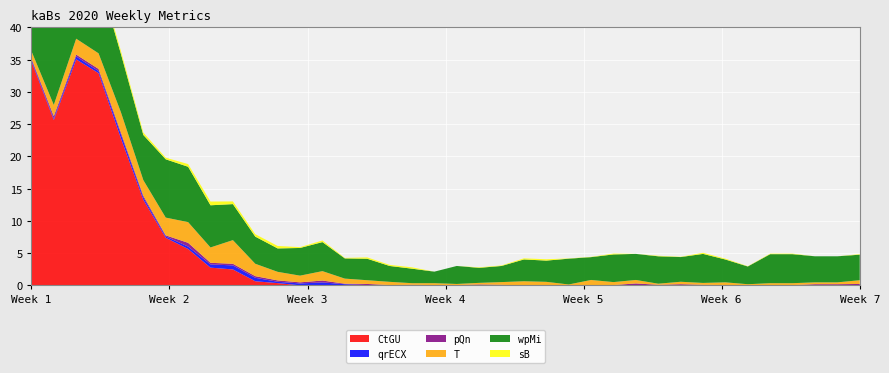

Reading left to right, list all the values displayed in this chart.

CtGU: 1=34.7	2=25.6	3=35.0	4=32.9	5=22.8	6=13.3	7=7.4	8=5.6	9=2.7	10=2.5	11=0.6	12=0.3	13=0.0	14=0.0	15=0.0	16=0.0	17=0.0	18=0.0	19=0.0	20=0.0	21=0.0	22=0.0	23=0.0	24=0.0	25=0.0	26=0.0	27=0.0	28=0.0	29=0.0	30=0.0	31=0.0	32=0.0	33=0.0	34=0.0	35=0.0	36=0.0	37=0.0	38=0.0
qrECX: 1=0.2	2=0.2	3=0.5	4=0.3	5=0.6	6=0.4	7=0.2	8=0.4	9=0.5	10=0.6	11=0.5	12=0.2	13=0.3	14=0.4	15=0.2	16=0.0	17=0.0	18=0.0	19=0.0	20=0.0	21=0.0	22=0.0	23=0.0	24=0.0	25=0.0	26=0.0	27=0.0	28=0.0	29=0.0	30=0.0	31=0.0	32=0.0	33=0.0	34=0.0	35=0.0	36=0.0	37=0.0	38=0.0
pQn: 1=0.2	2=0.4	3=0.3	4=0.3	5=0.3	6=0.2	7=0.2	8=0.6	9=0.2	10=0.2	11=0.2	12=0.2	13=0.2	14=0.3	15=0.1	16=0.2	17=0.0	18=0.0	19=0.0	20=0.0	21=0.1	22=0.1	23=0.0	24=0.0	25=0.0	26=0.0	27=0.0	28=0.3	29=0.1	30=0.2	31=0.1	32=0.0	33=0.0	34=0.0	35=0.0	36=0.2	37=0.2	38=0.2
T: 1=1.1	2=1.8	3=2.5	4=2.4	5=3.1	6=2.4	7=2.8	8=3.2	9=2.4	10=3.7	11=1.9	12=1.3	13=1.0	14=1.5	15=0.8	16=0.6	17=0.5	18=0.2	19=0.3	20=0.2	21=0.2	22=0.4	23=0.6	24=0.5	25=0.1	26=0.8	27=0.5	28=0.5	29=0.2	30=0.4	31=0.3	32=0.4	33=0.1	34=0.3	35=0.3	36=0.3	37=0.3	38=0.6
wpMi: 1=3.5	2=13.8	3=12.0	4=11.9	5=9.0	6=7.0	7=9.0	8=8.6	9=6.5	10=5.6	11=4.2	12=3.6	13=4.3	14=4.5	15=3.1	16=3.3	17=2.5	18=2.2	19=1.8	20=2.8	21=2.3	22=2.5	23=3.4	24=3.3	25=4.0	26=3.5	27=4.3	28=4.0	29=4.2	30=3.8	31=4.5	32=3.5	33=2.8	34=4.5	35=4.5	36=4.0	37=4.0	38=4.0
sB: 1=0.5	2=0.7	3=0.2	4=0.5	5=0.5	6=0.4	7=0.2	8=0.4	9=0.6	10=0.4	11=0.4	12=0.4	13=0.1	14=0.2	15=0.1	16=0.2	17=0.2	18=0.2	19=0.0	20=0.0	21=0.1	22=0.1	23=0.2	24=0.2	25=0.0	26=0.0	27=0.1	28=0.0	29=0.1	30=0.0	31=0.2	32=0.1	33=0.0	34=0.1	35=0.1	36=0.0	37=0.0	38=0.1